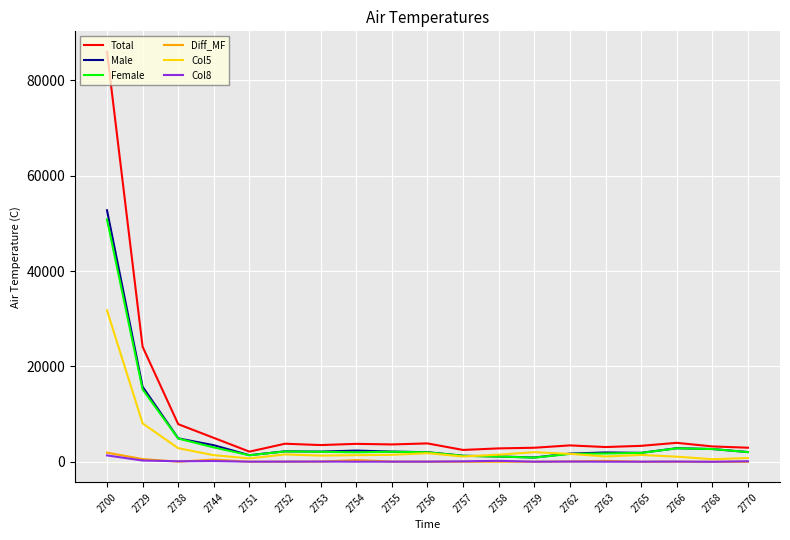

True or false: Total has more than 2 interior local peaks.

True